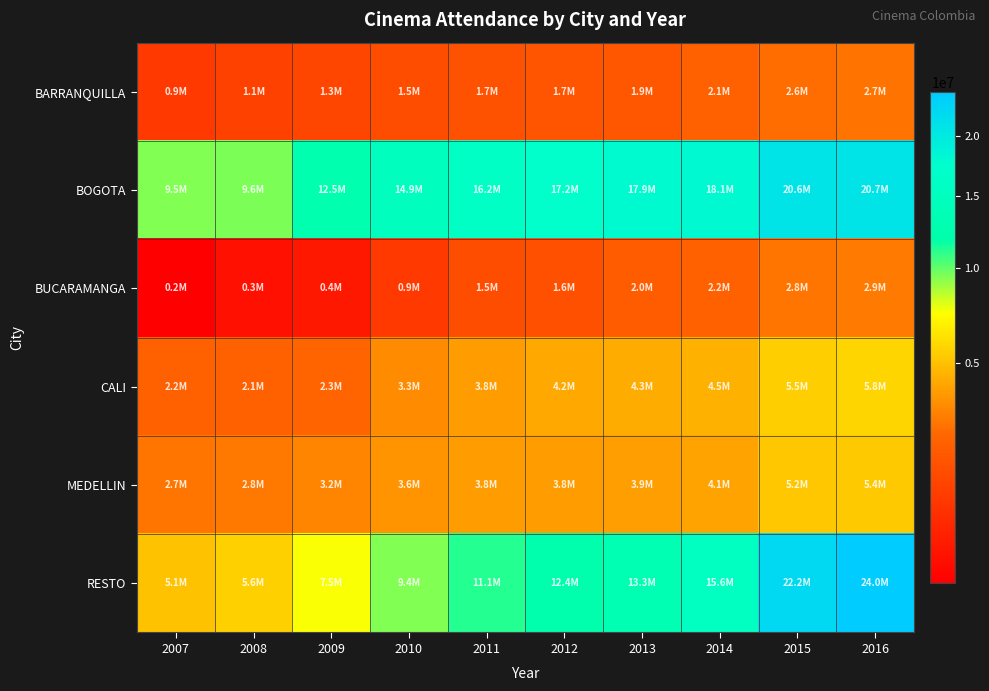

Reading right to left, list all the values displayed in this chart.

BARRANQUILLA: 2016=2732683	2015=2554452	2014=2130387	2013=1862337	2012=1749254	2011=1653707	2010=1472241	2009=1256435	2008=1128151	2007=929241
BOGOTA: 2016=20726244	2015=20630299	2014=18096318	2013=17855077	2012=17198868	2011=16160441	2010=14907415	2009=12465304	2008=9594614	2007=9493415
BUCARAMANGA: 2016=2859810	2015=2770303	2014=2175083	2013=2008628	2012=1556521	2011=1463789	2010=914707	2009=357072	2008=295109	2007=234845
CALI: 2016=5758869	2015=5492982	2014=4495658	2013=4322803	2012=4159041	2011=3825337	2010=3338962	2009=2325329	2008=2129496	2007=2165068
MEDELLIN: 2016=5353626	2015=5200287	2014=4060824	2013=3913854	2012=3832383	2011=3816458	2010=3594476	2009=3156460	2008=2836603	2007=2748120
RESTO: 2016=24006736	2015=22157438	2014=15567922	2013=13316210	2012=12353250	2011=11092231	2010=9427290	2009=7507085	2008=5578904	2007=5098269